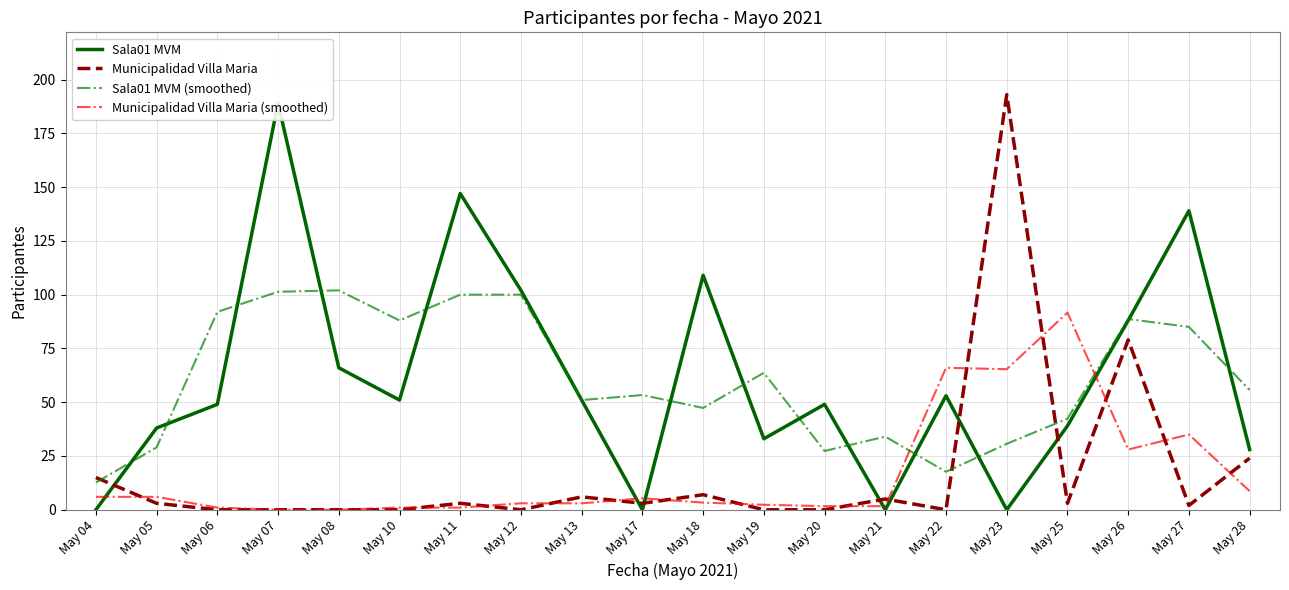

Reading left to right, list all the values displayed in this chart.

Sala01 MVM: May 04=0.0	May 05=38.0	May 06=49.0	May 07=189.0	May 08=66.0	May 10=51.0	May 11=147.0	May 12=102.0	May 13=51.0	May 17=0.0	May 18=109.0	May 19=33.0	May 20=49.0	May 21=0.0	May 22=53.0	May 23=0.0	May 25=39.0	May 26=88.0	May 27=139.0	May 28=28.0
Municipalidad Villa Maria: May 04=15.0	May 05=3.0	May 06=0.0	May 07=0.0	May 08=0.0	May 10=0.0	May 11=3.0	May 12=0.0	May 13=6.0	May 17=3.0	May 18=7.0	May 19=0.0	May 20=0.0	May 21=5.0	May 22=0.0	May 23=193.0	May 25=3.0	May 26=79.0	May 27=2.0	May 28=24.0
Sala01 MVM (smoothed): May 04=12.7	May 05=29.0	May 06=92.0	May 07=101.3	May 08=102.0	May 10=88.0	May 11=100.0	May 12=100.0	May 13=51.0	May 17=53.3	May 18=47.3	May 19=63.7	May 20=27.3	May 21=34.0	May 22=17.7	May 23=30.7	May 25=42.3	May 26=88.7	May 27=85.0	May 28=55.7
Municipalidad Villa Maria (smoothed): May 04=6.0	May 05=6.0	May 06=1.0	May 07=0.0	May 08=0.0	May 10=1.0	May 11=1.0	May 12=3.0	May 13=3.0	May 17=5.3	May 18=3.3	May 19=2.3	May 20=1.7	May 21=1.7	May 22=66.0	May 23=65.3	May 25=91.7	May 26=28.0	May 27=35.0	May 28=8.7